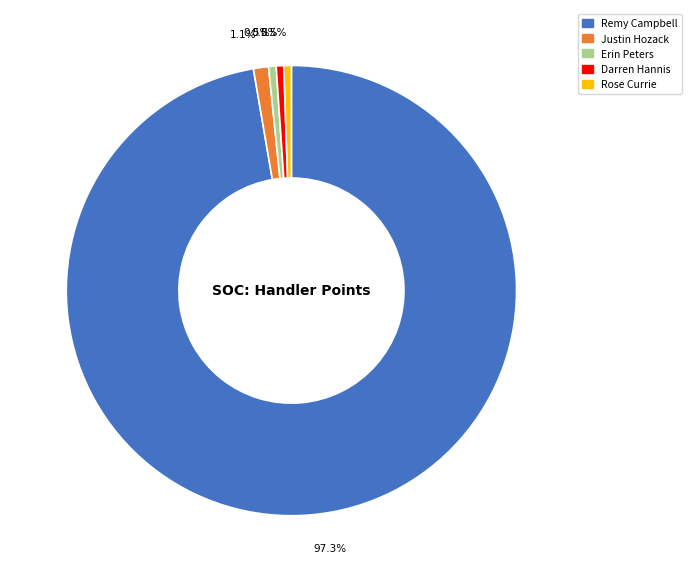

Is it true that Rose Currie is 11% of the pie?

False